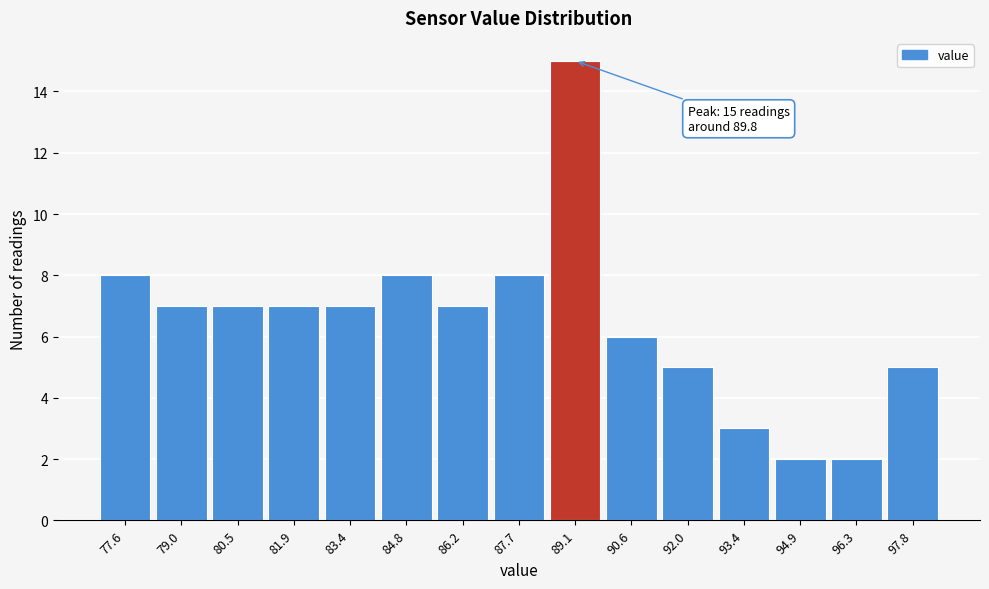

Reading right to left, extract all data points from this chart.

97.8=5	96.3=2	94.9=2	93.4=3	92.0=5	90.6=6	89.1=15	87.7=8	86.2=7	84.8=8	83.4=7	81.9=7	80.5=7	79.0=7	77.6=8